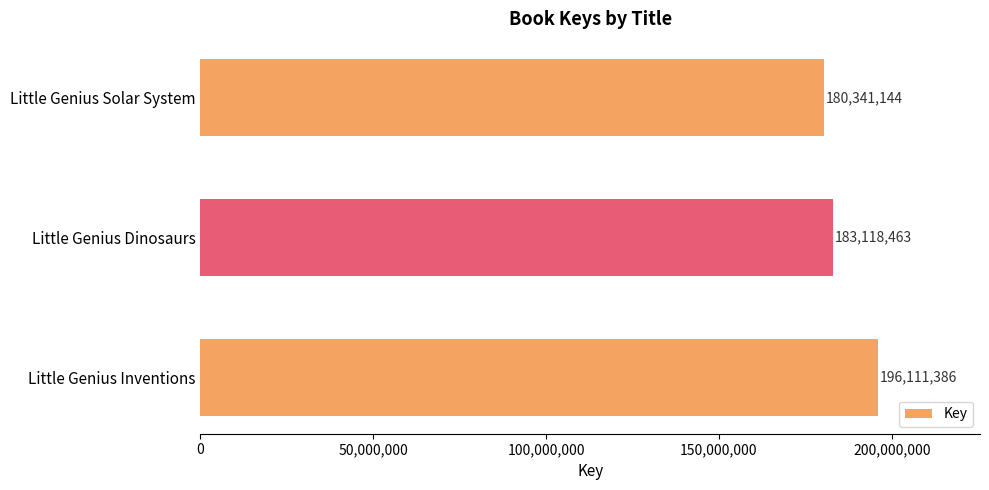

How many bars are there in total?

3